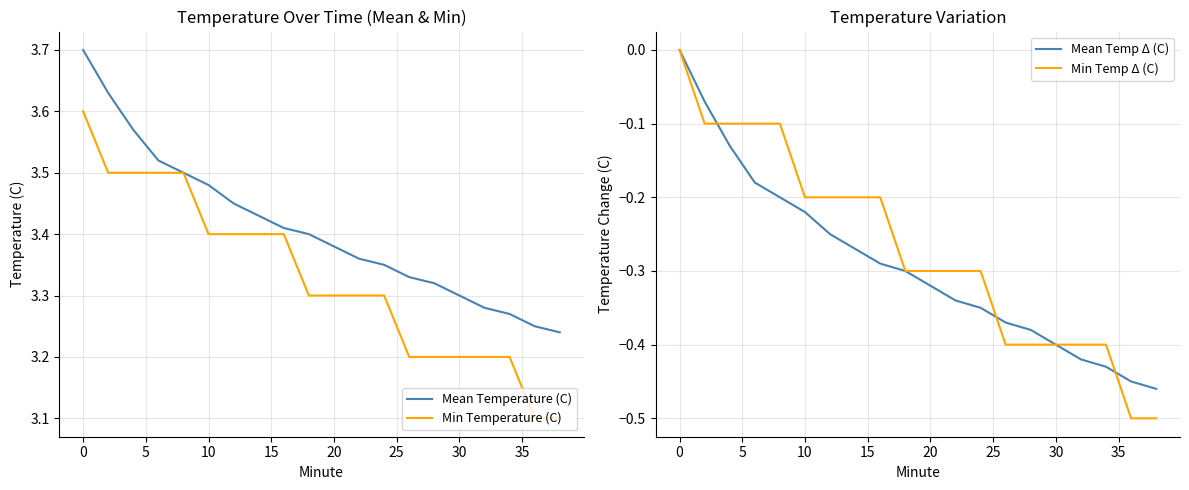

True or false: Mean Temperature (C) and Mean Temp Δ (C) cross at least once.

False